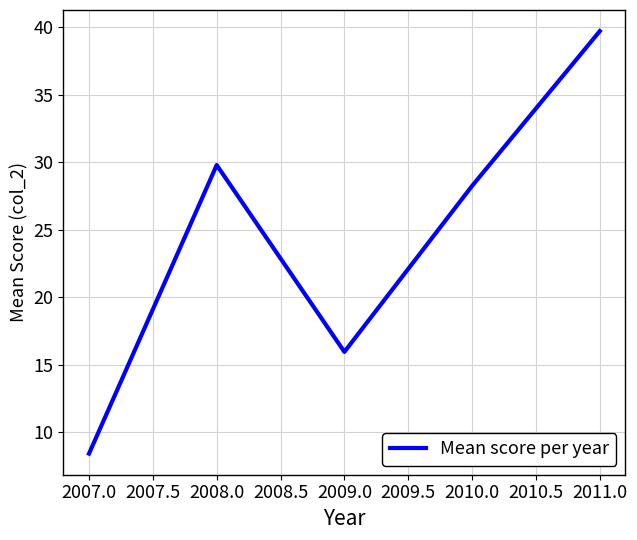

How many interior local peaks (higher than both neighbors) does the data have?

1